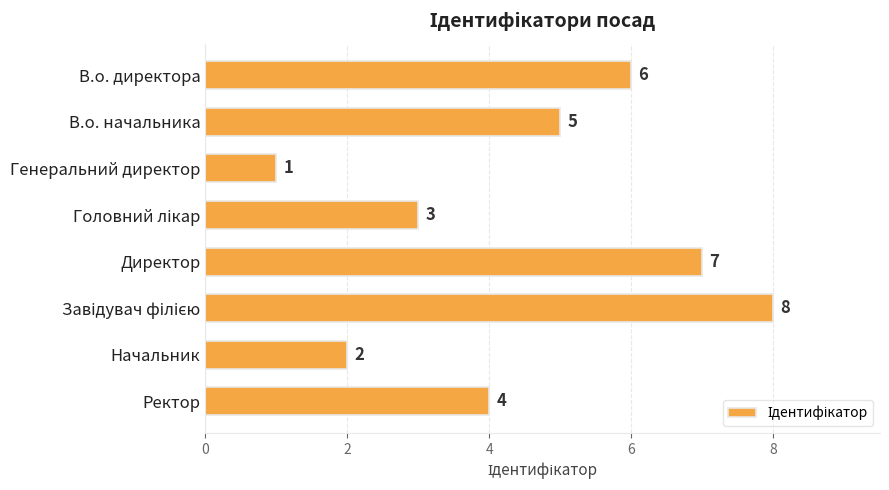

What is the change in value from В.о. начальника to Генеральний директор?

-4